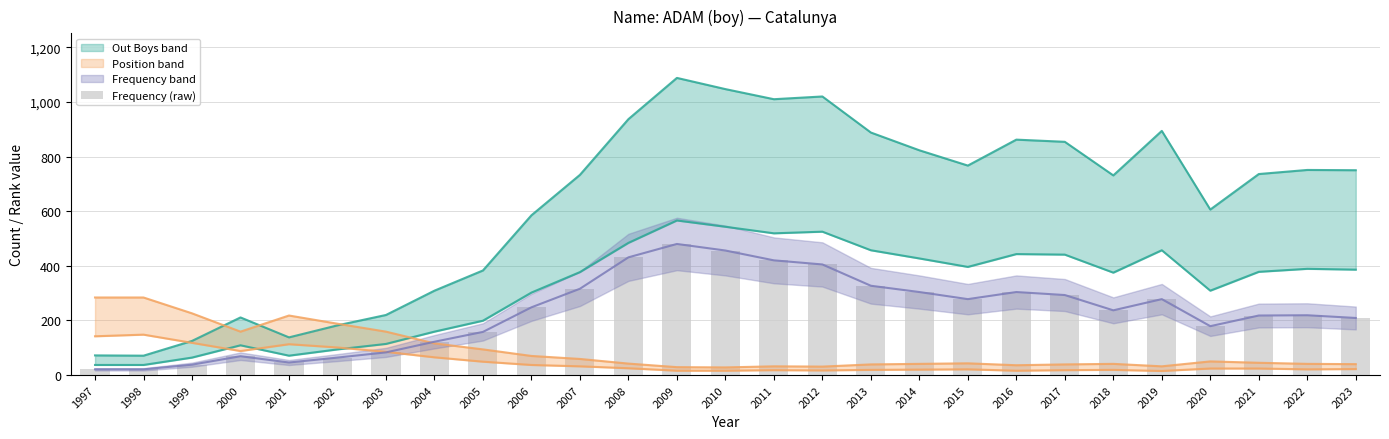

Approximately how many times larger is the value at 2014 compared to 2008?

0.7